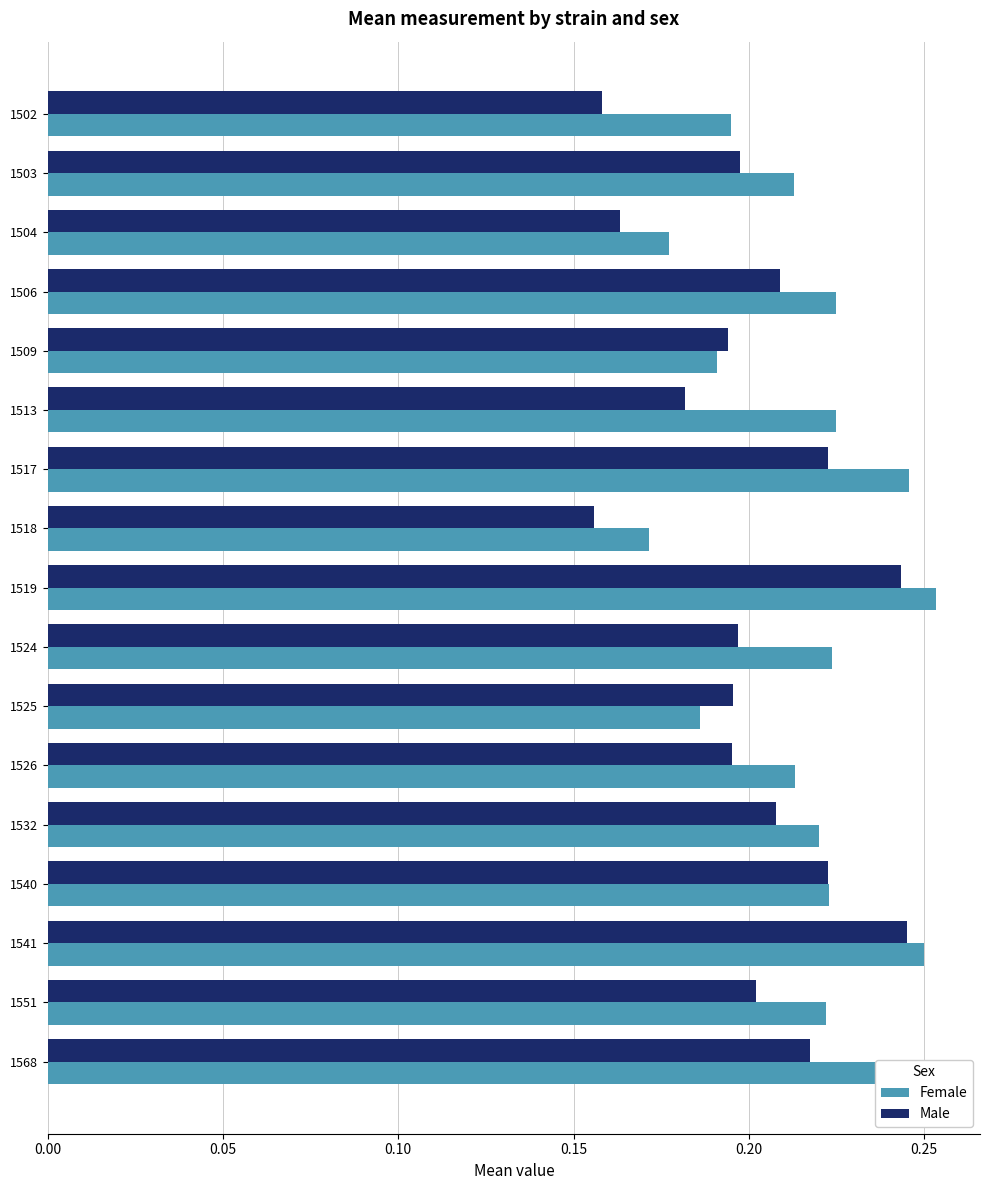

Between 1517 and 1551, which series saw the biggest shift?

Female